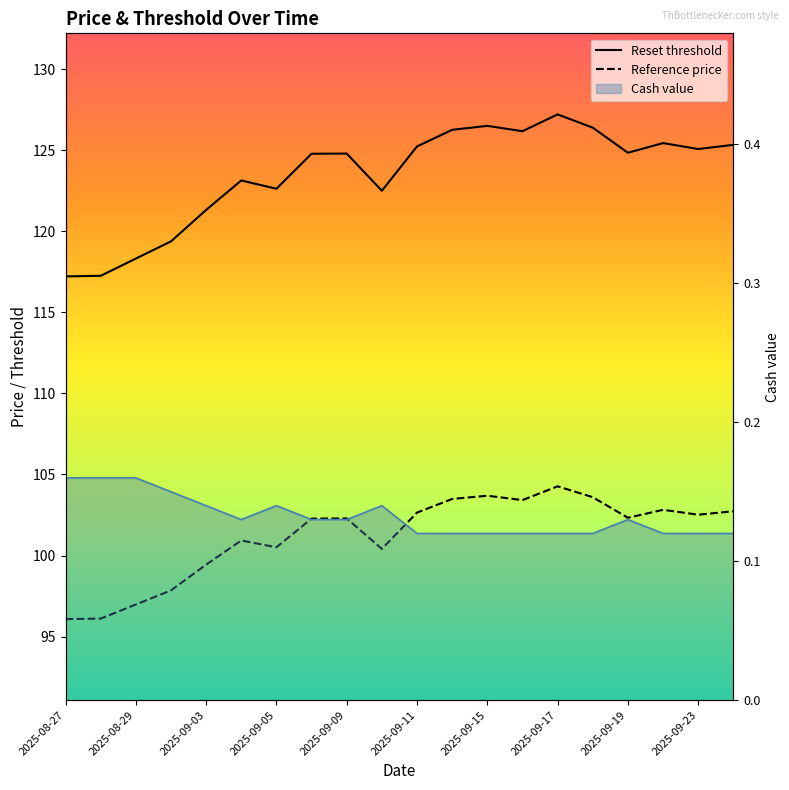

How many interior local valleys does the Cash value line series have?

1